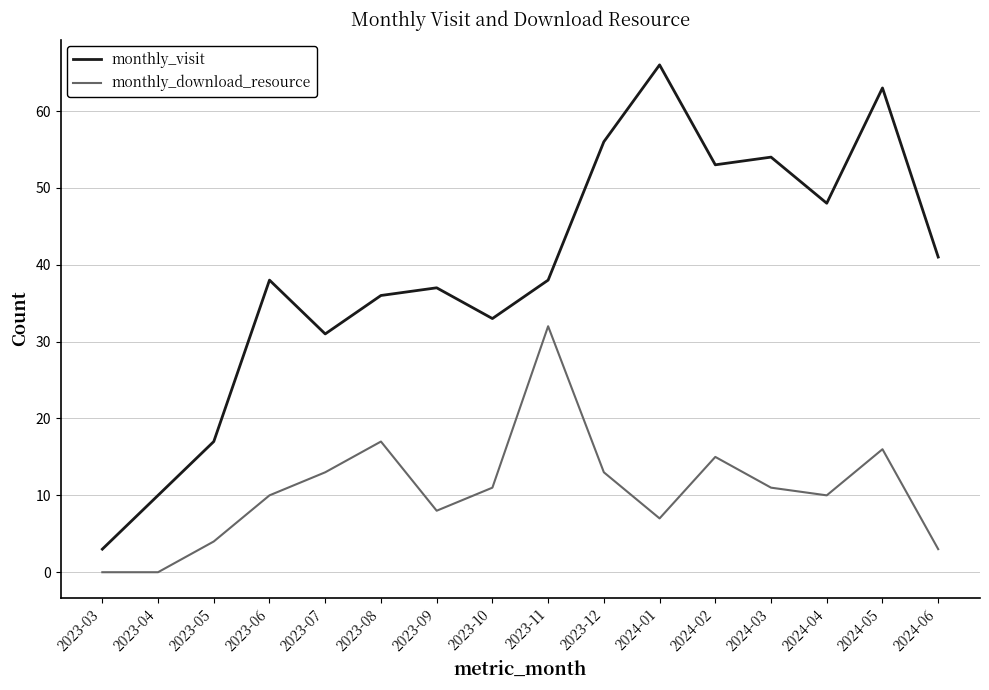

Where does the monthly_download_resource series first go above 11?

2023-07